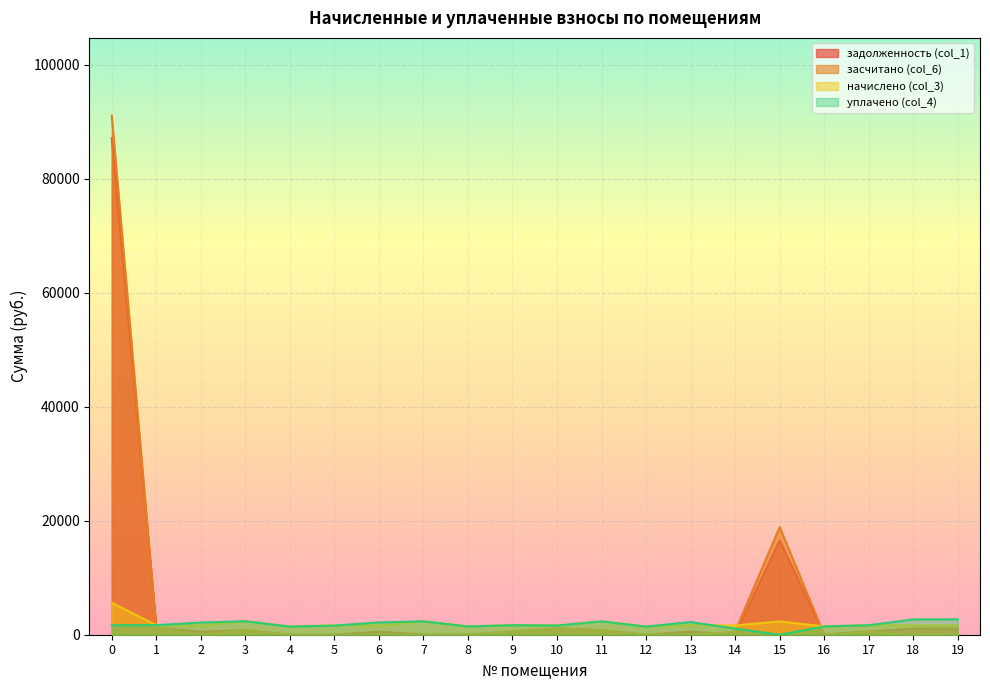

What is the total value across all series at 18?

5370.4